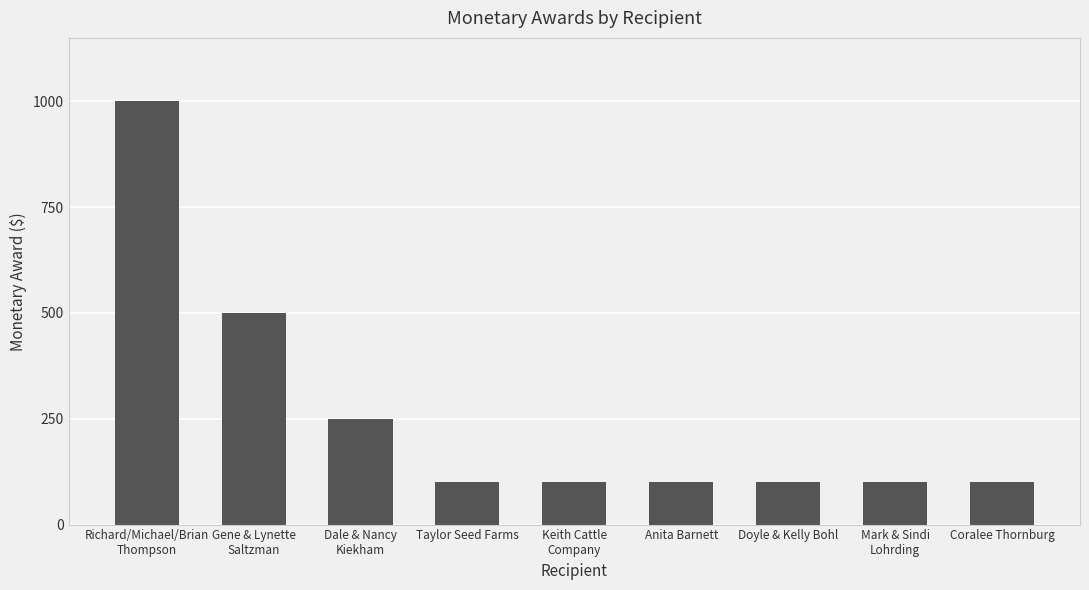

What is the greatest value displayed?

1000